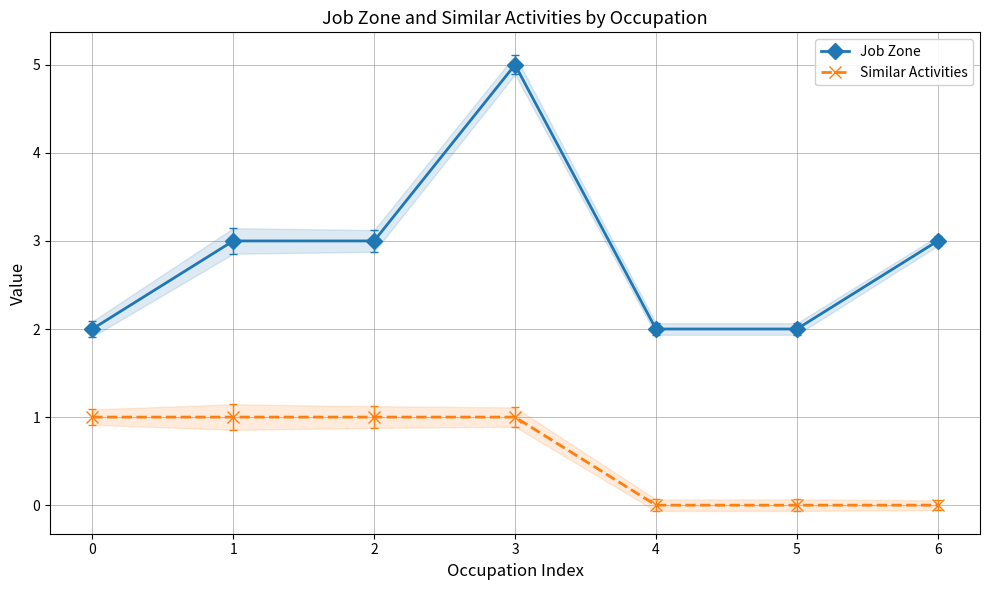

What is the maximum value for Similar Activities?

1